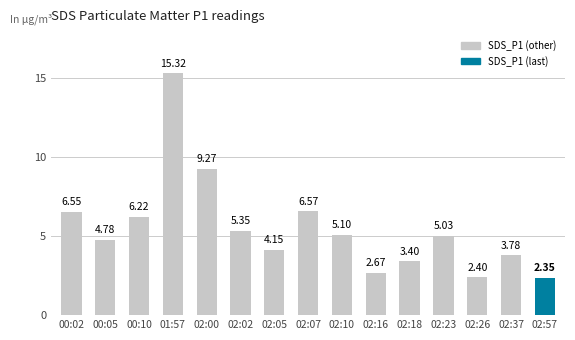

List the labels in order of value, smallest first.

02:57, 02:26, 02:16, 02:18, 02:37, 02:05, 00:05, 02:23, 02:10, 02:02, 00:10, 00:02, 02:07, 02:00, 01:57